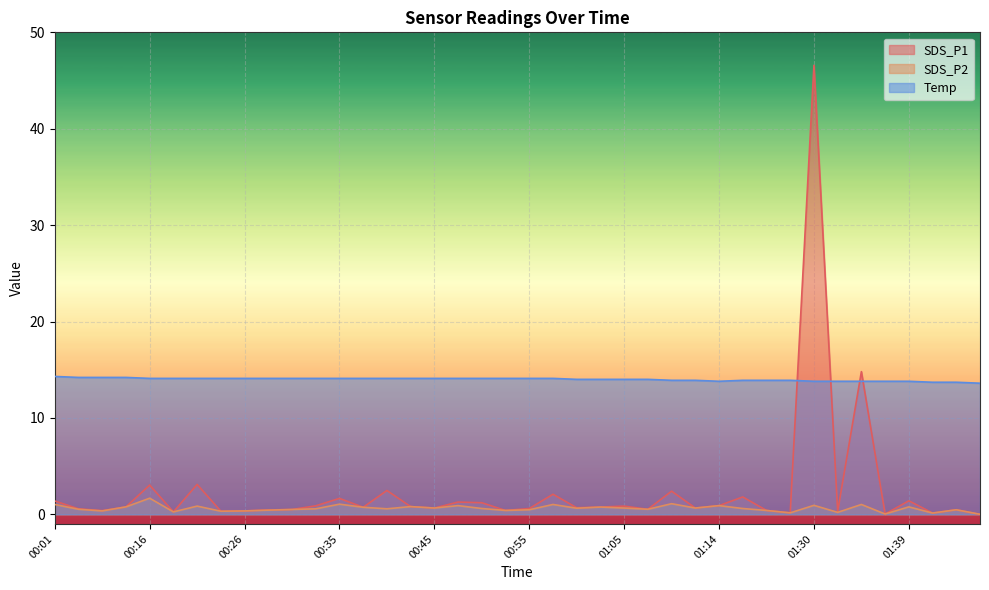

Which category has the highest value in the Temp series?

00:01